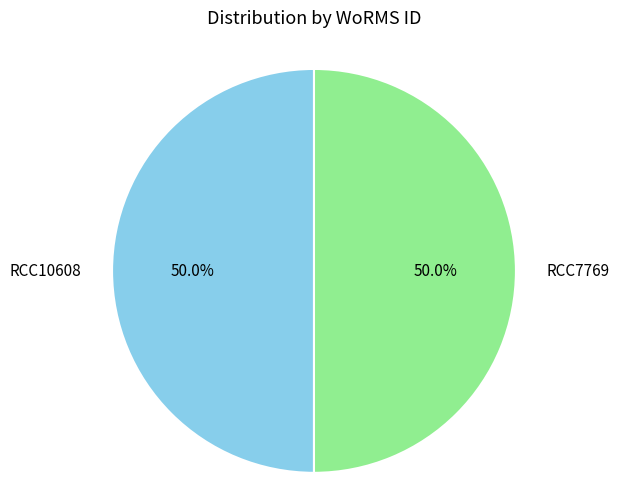

What percentage is NOT represented by RCC10608?

50.0%